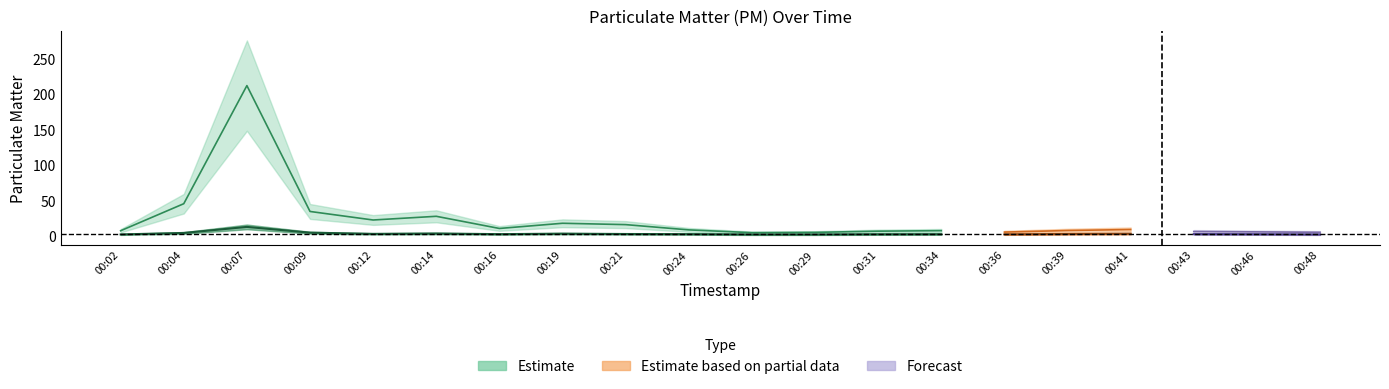

How many data points does each series have?

20